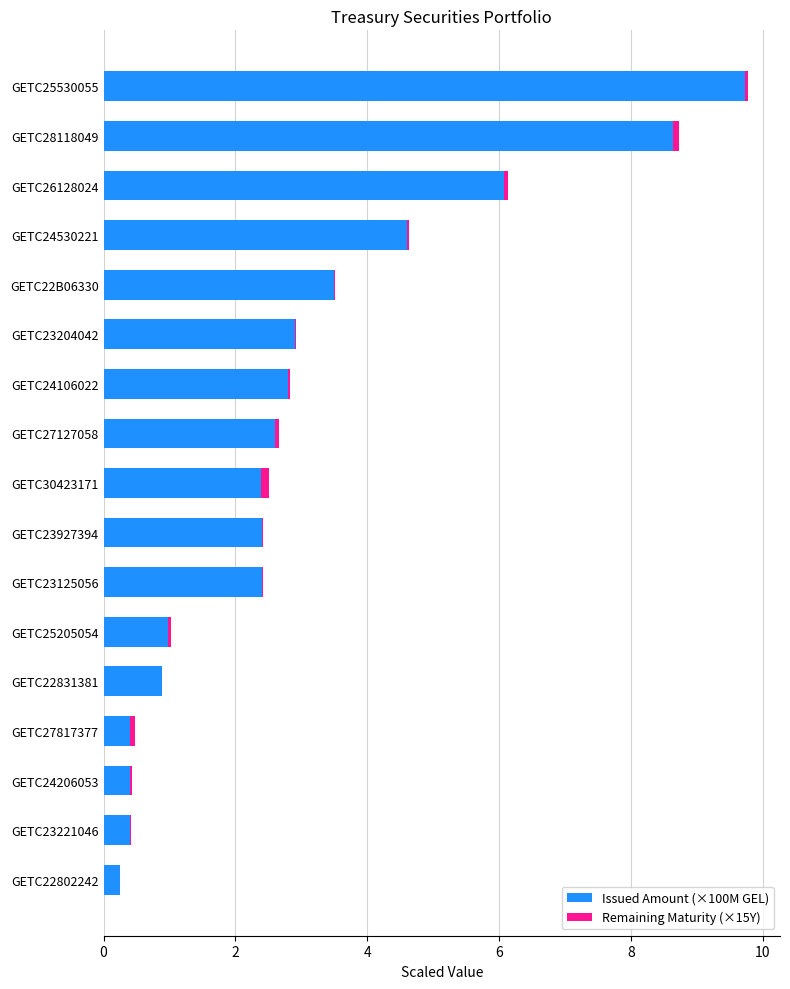

At which category is the sum across all series the highest?

GETC25530055